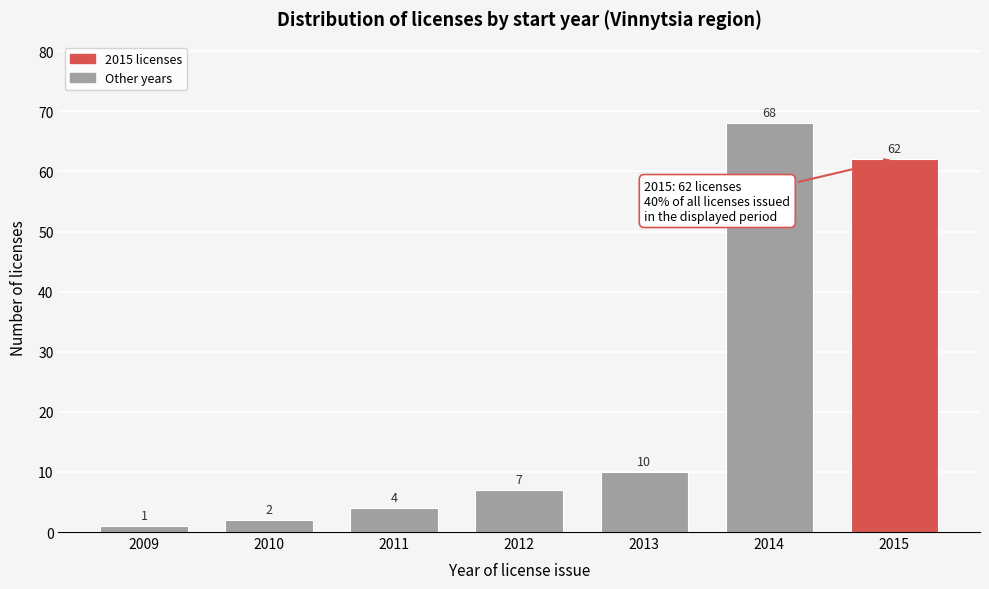

Reading right to left, transcribe all the data shown in this chart.

62	68	10	7	4	2	1